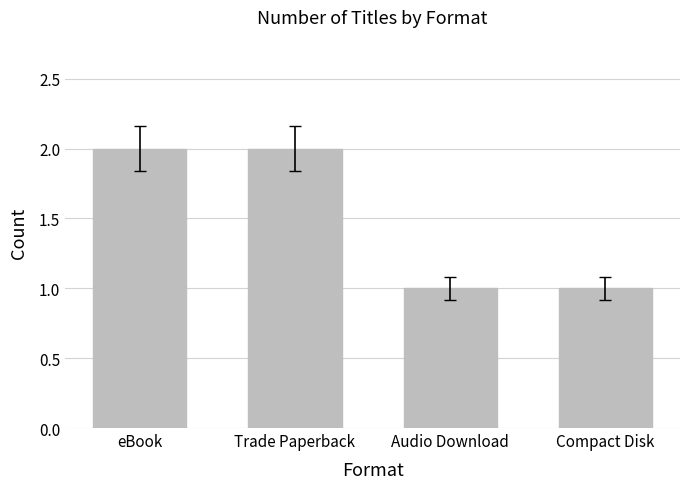

What is the smallest value displayed?

1